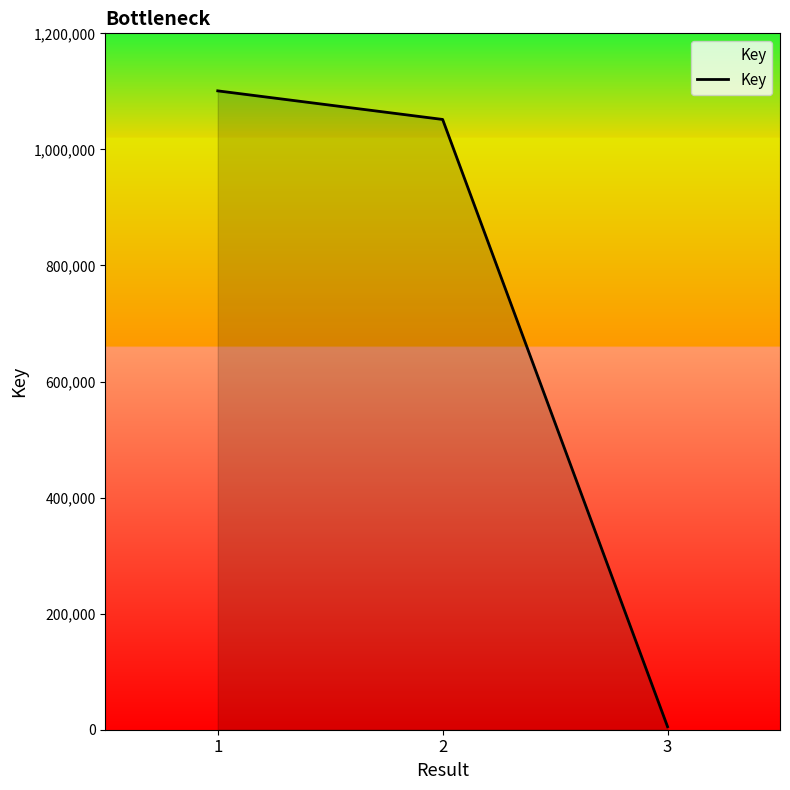

At which category does the chart reach its minimum across all series?

3